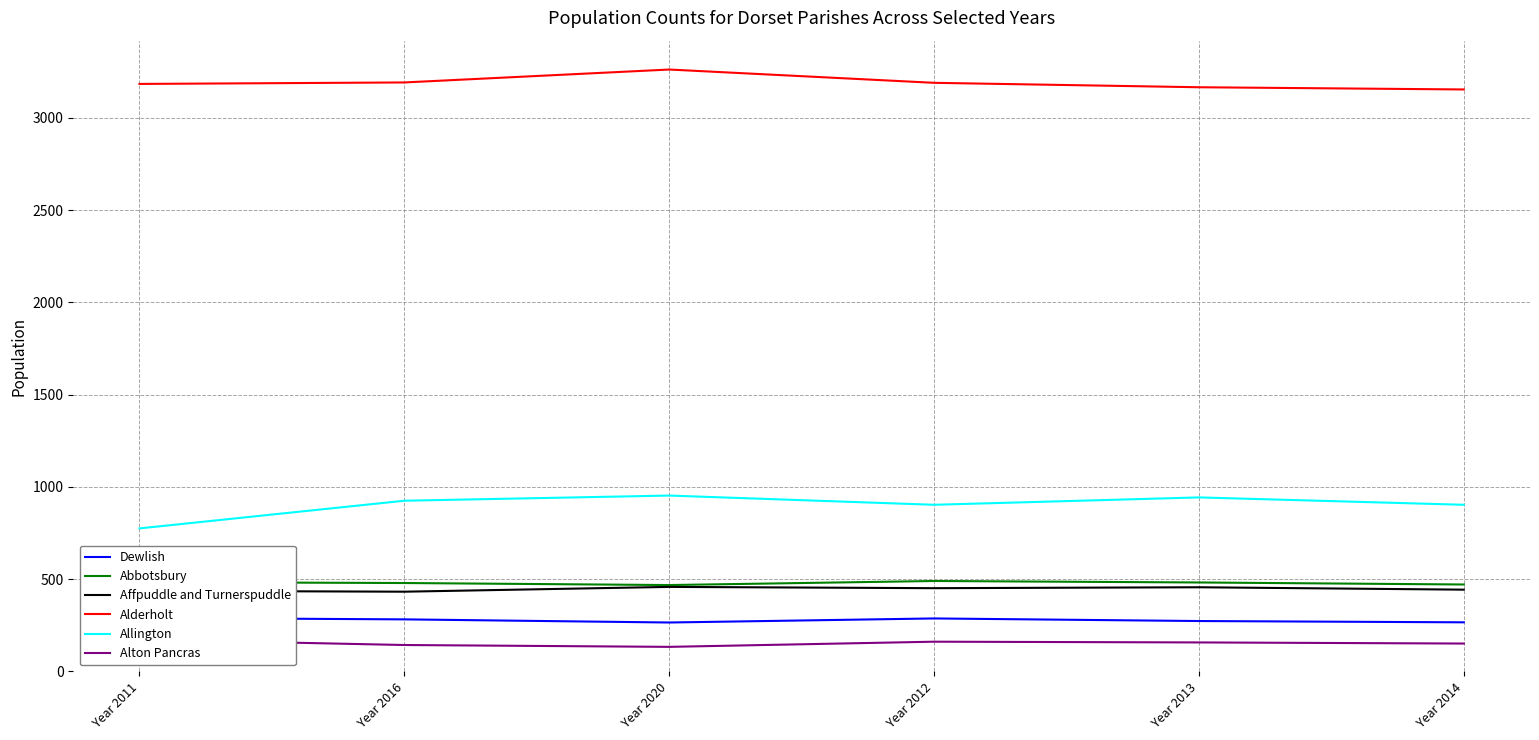

The value of Alderholt at Year 2020 is 3262. True or false?

True